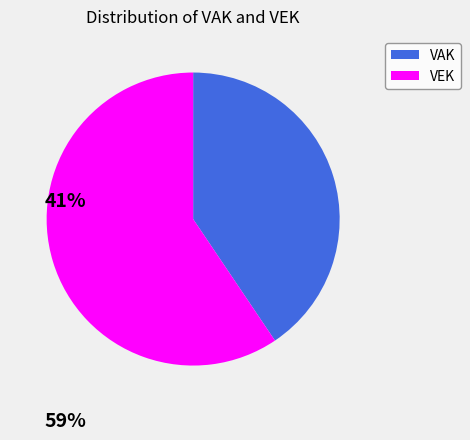

How many segments does this pie chart have?

2